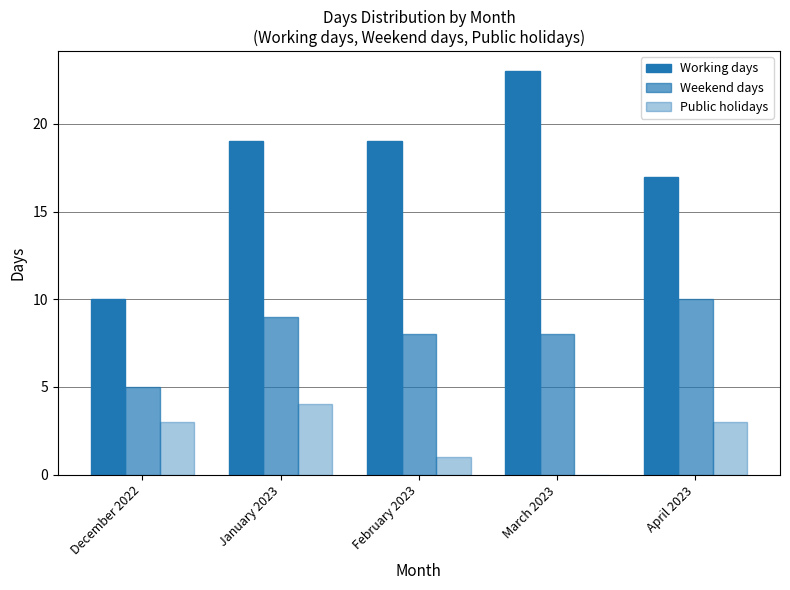

What is the approximate value of Weekend days at March 2023?

8